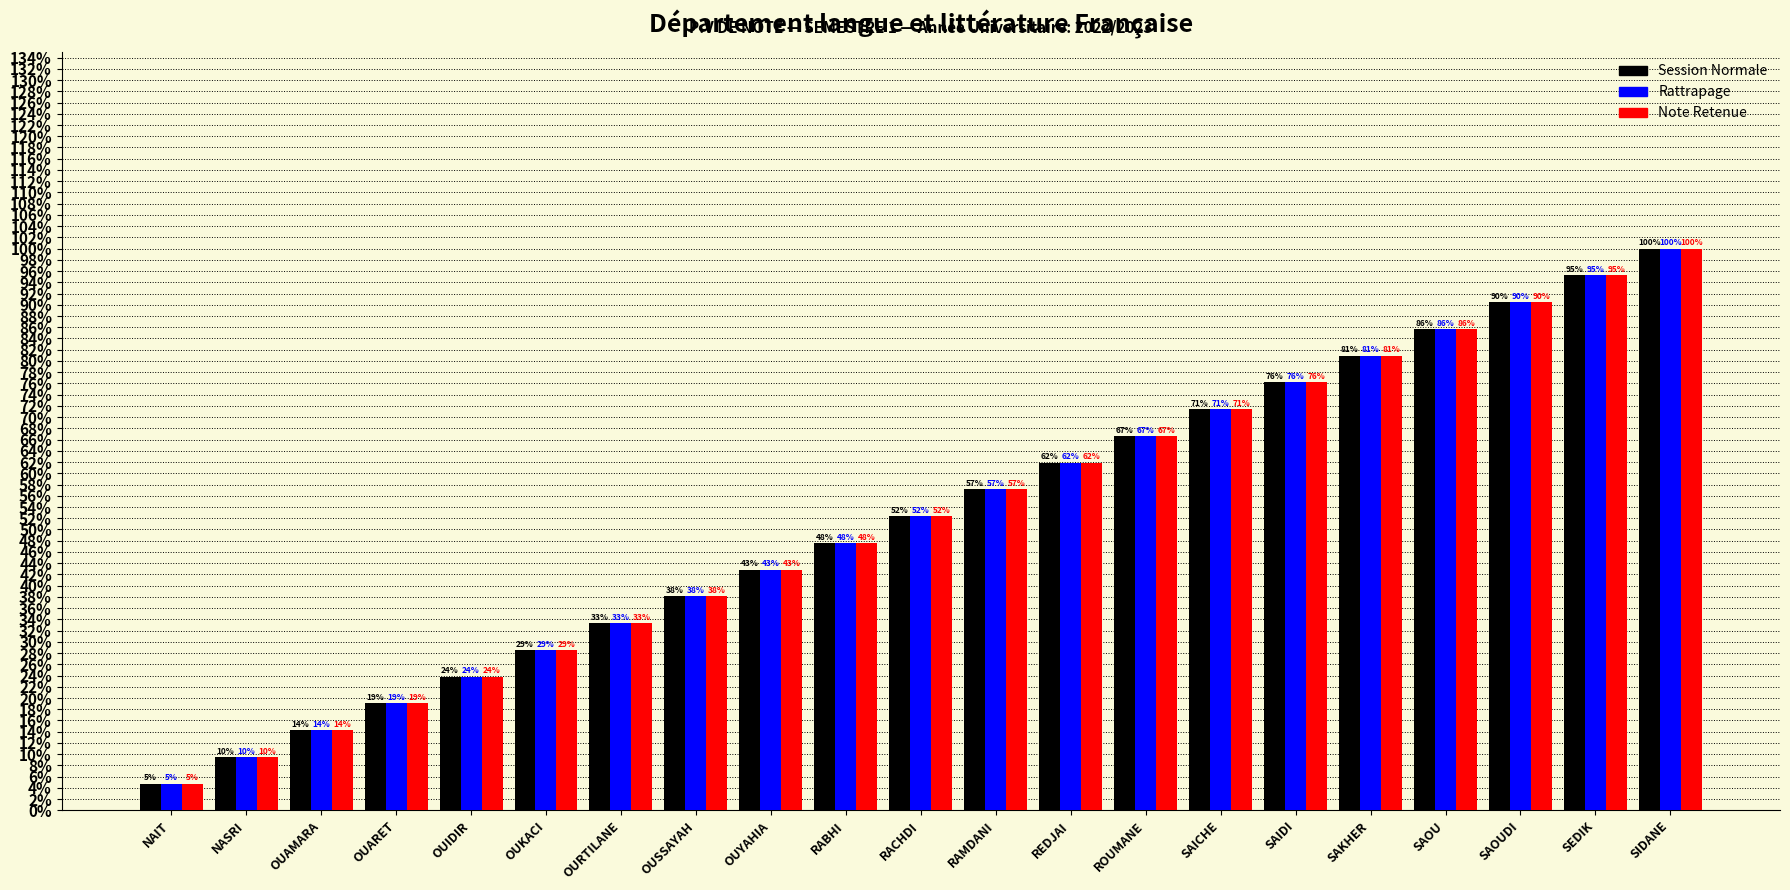

Does the chart contain stacked bars?

No